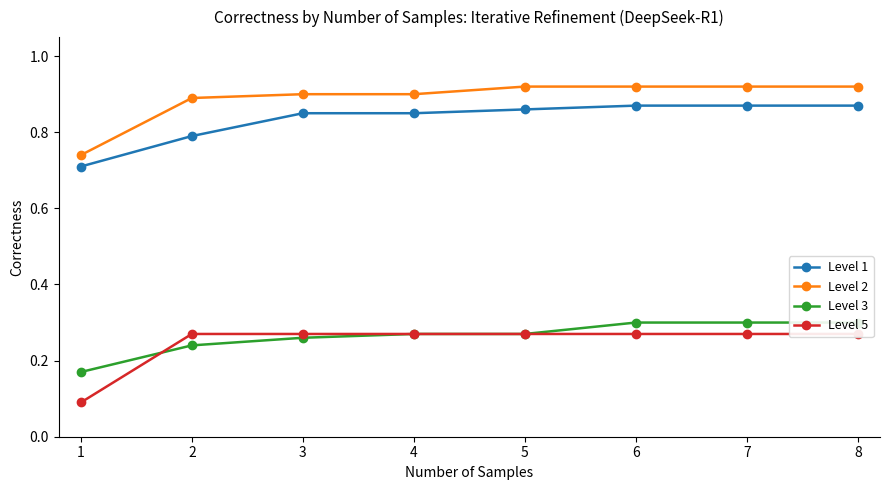

How many lines are shown in the chart?

4